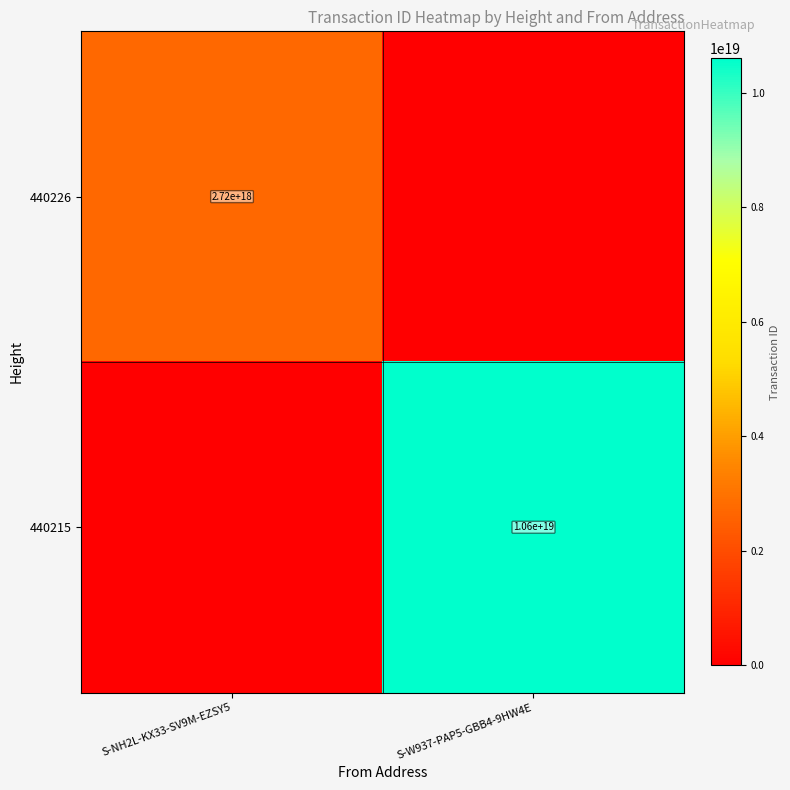

The 440215 series shows 10600000000000000000 at S-W937-PAP5-GBB4-9HW4E. True or false?

True